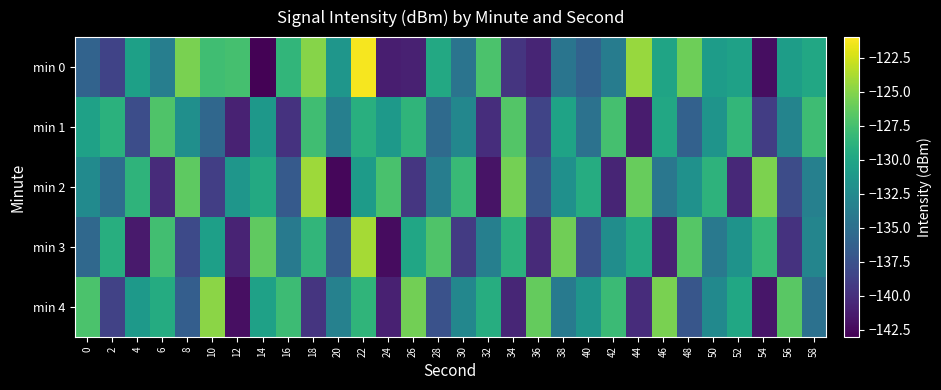

Which series has the largest range (max minus min)?

min 0